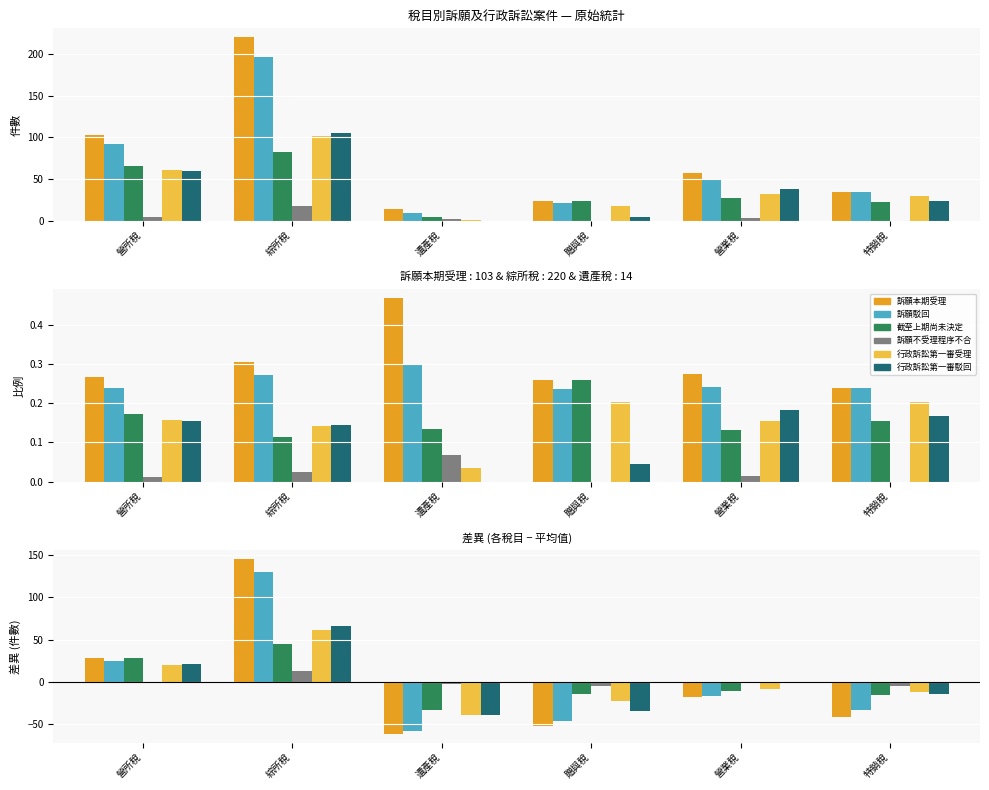

How many values in 訴願不受理程序不合 are above zero?

1